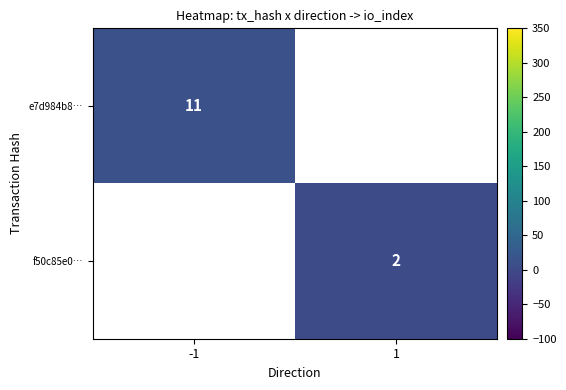

The value of e7d984b8… at -1 is 11. True or false?

True